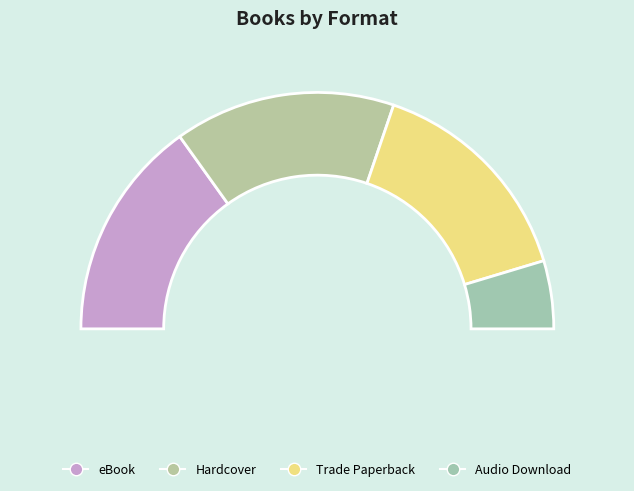

What percentage is the Audio Download slice, to the nearest percent?

9%